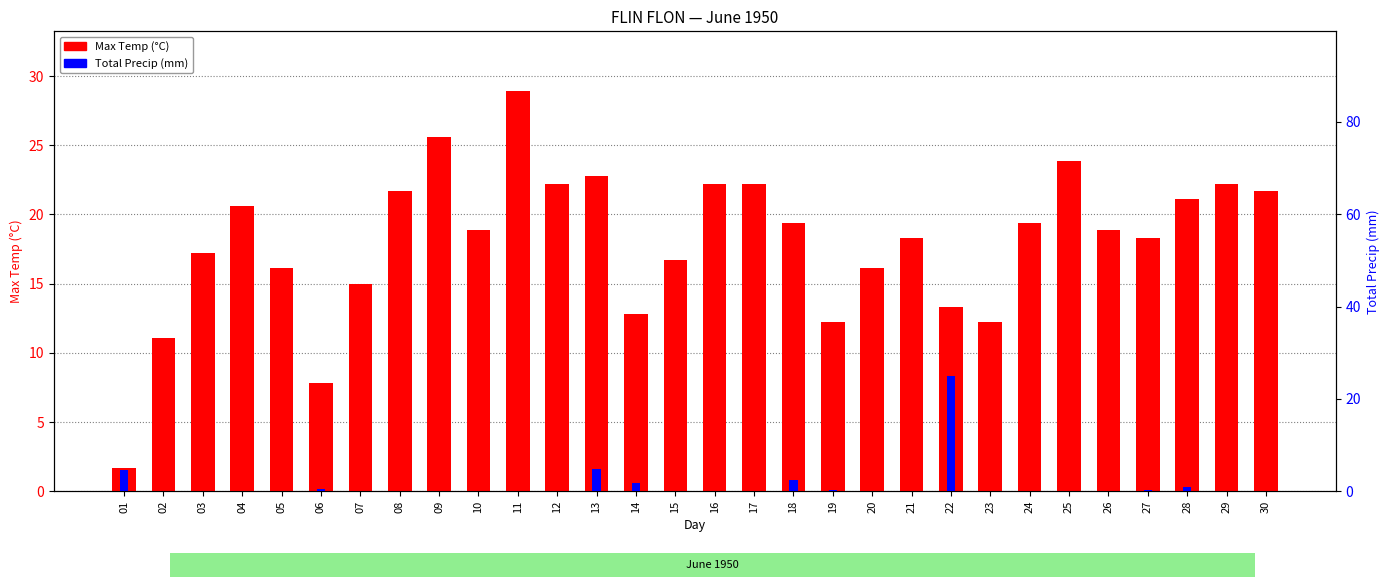

What is the minimum value for Max Temp (°C)?

1.7